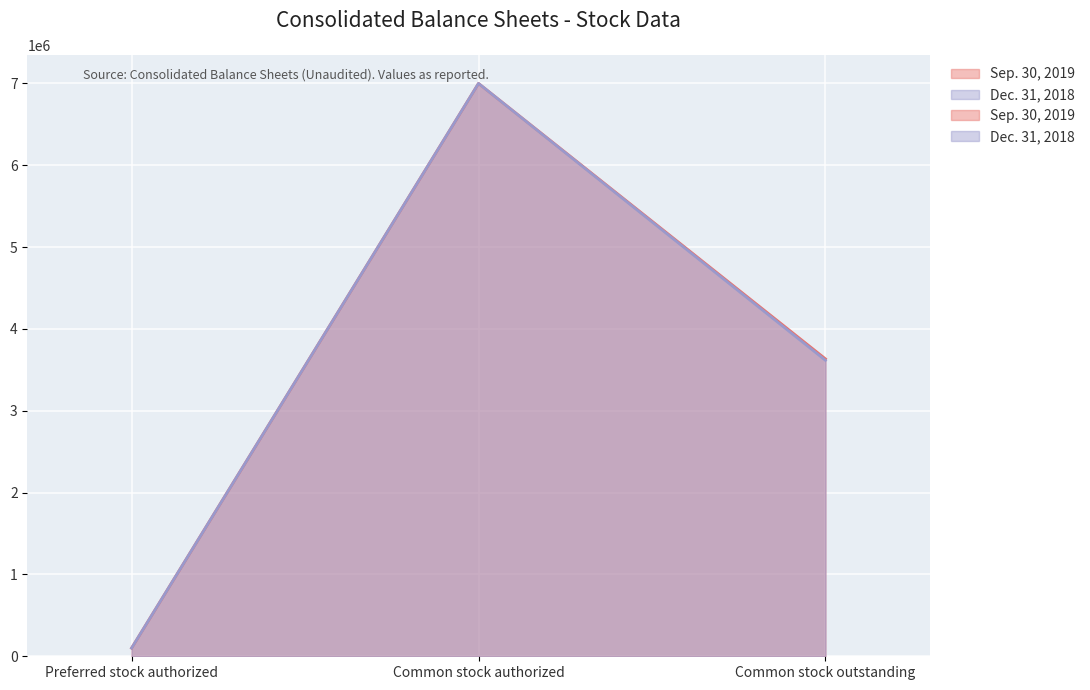

How many lines are shown in the chart?

2